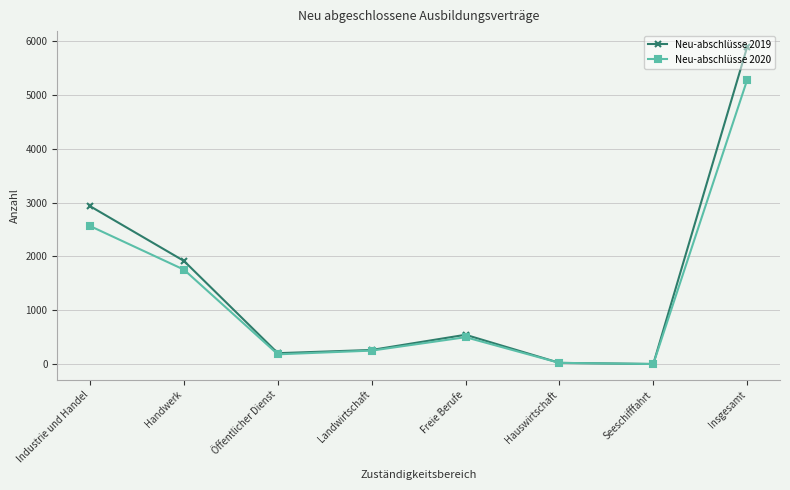

What is the minimum value for Neu-abschlüsse 2019?

3